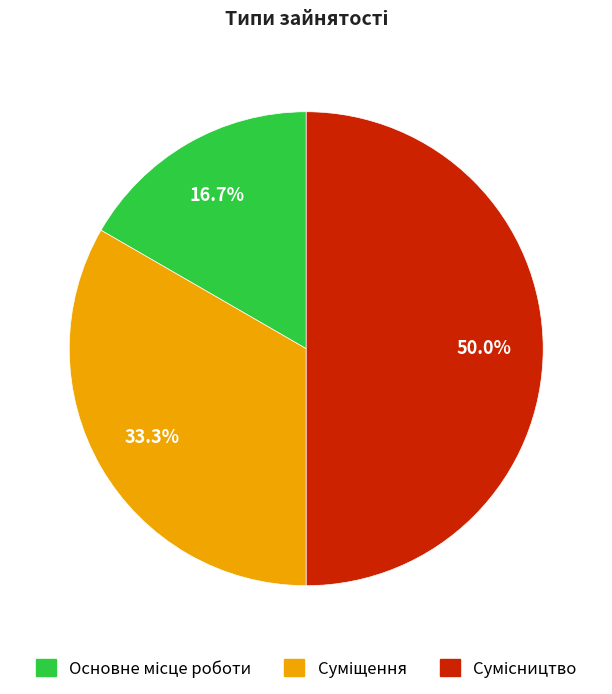

What percentage is the Сумісництво slice, to the nearest percent?

50%